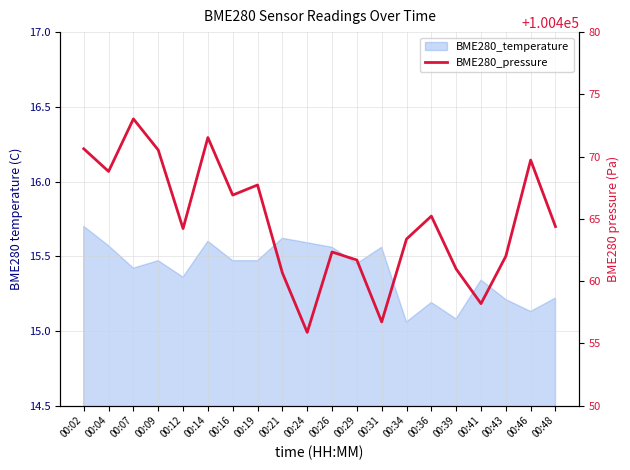

The chart shows a value of 100461.7 at 00:29. True or false?

True